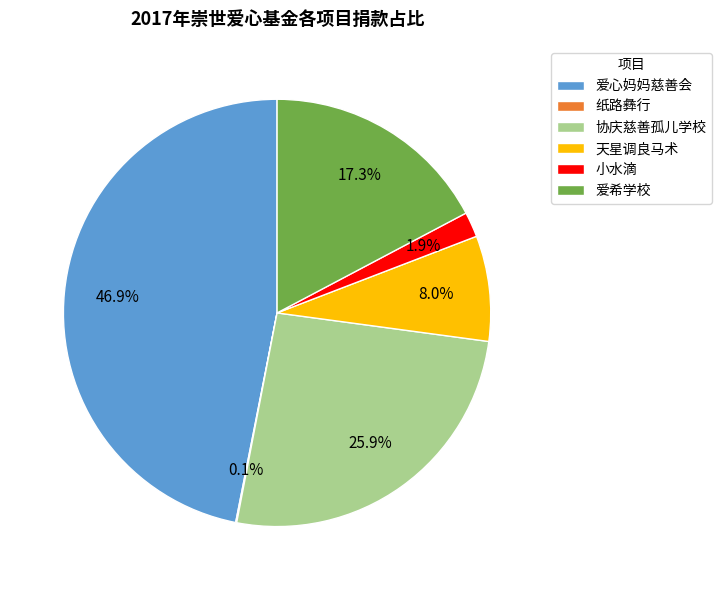

Do 协庆慈善孤儿学校 and 小水滴 together represent more than half of the pie?

No